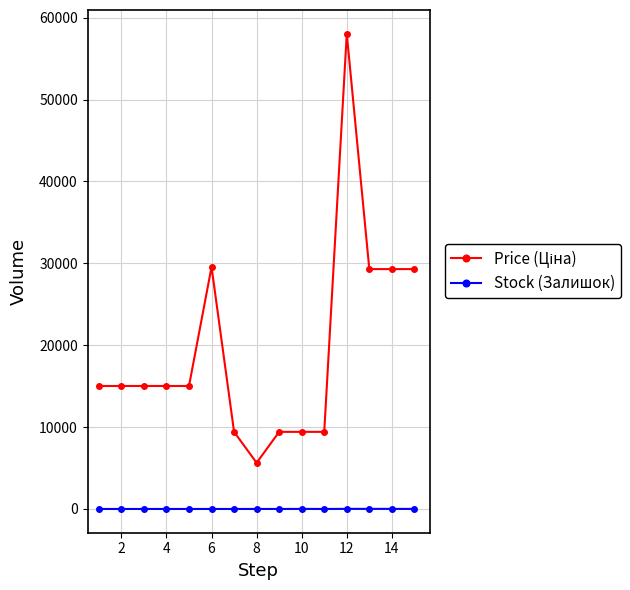

What is the greatest value displayed?

58037.0